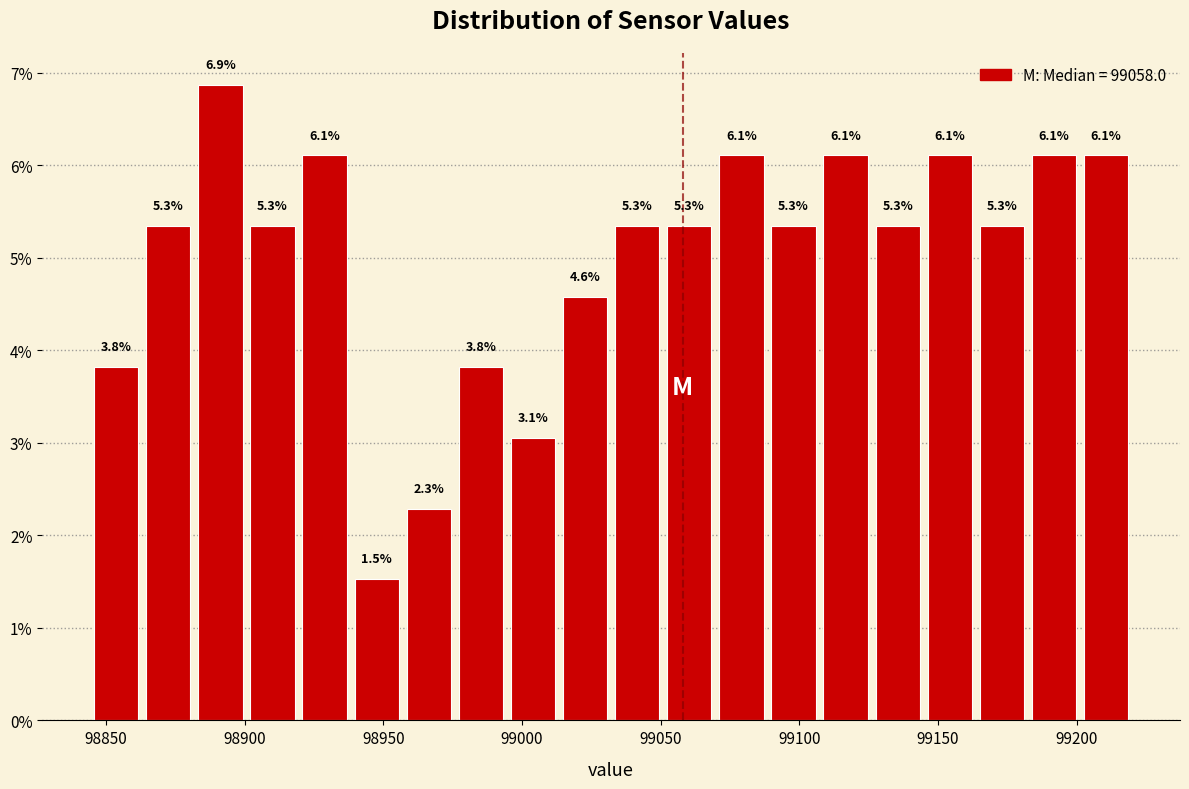

Read against the x-axis, roughly where is the centre of the tallest bar?

98890